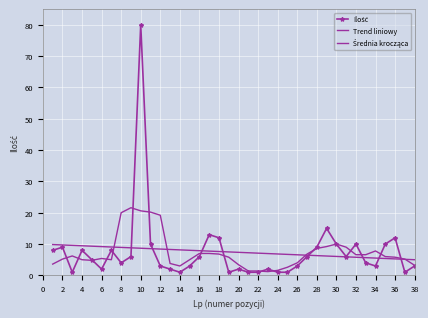

What are all the series names shown in the legend?

Ilość, Trend liniowy, Średnia krocząca